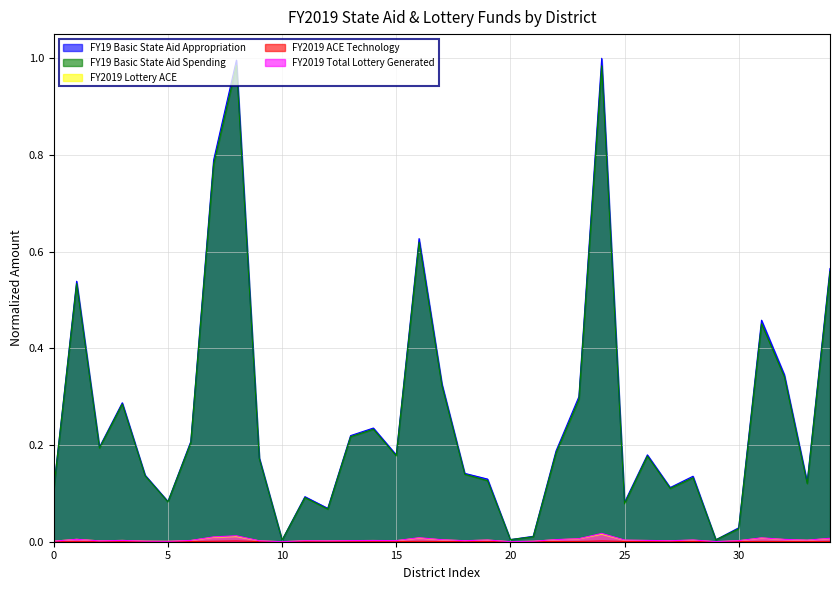

Count the number of categories in the chart.

35